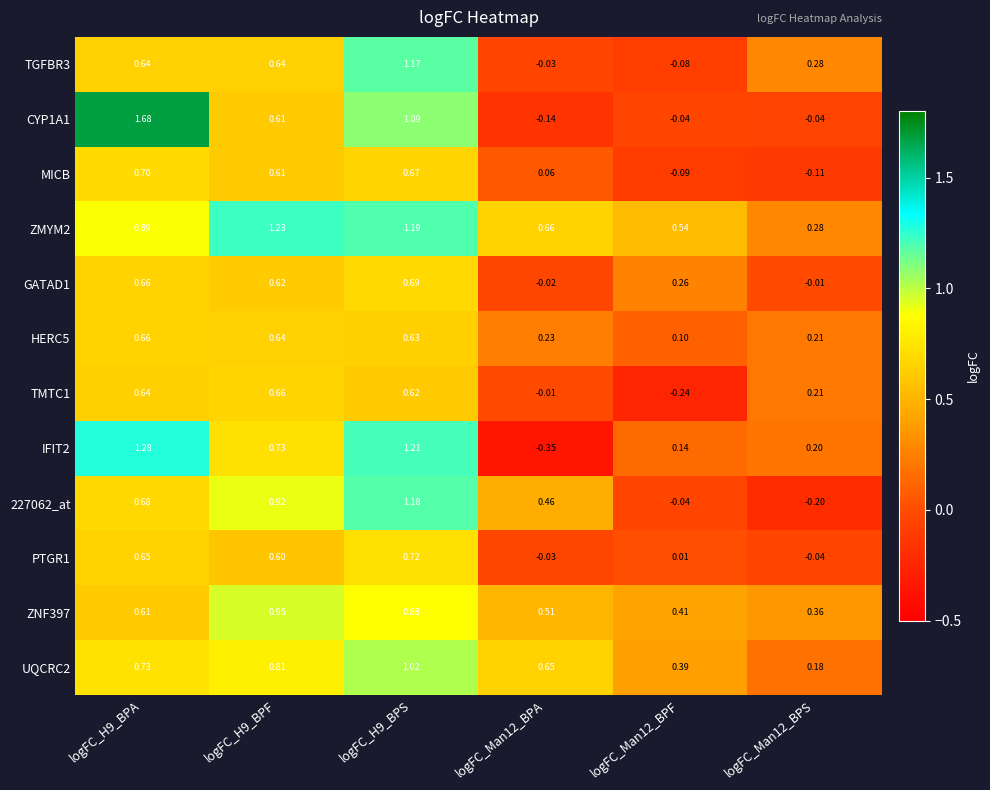

Is the value of MICB at logFC_Man12_BPA greater than the value of GATAD1 at logFC_Man12_BPA?

Yes